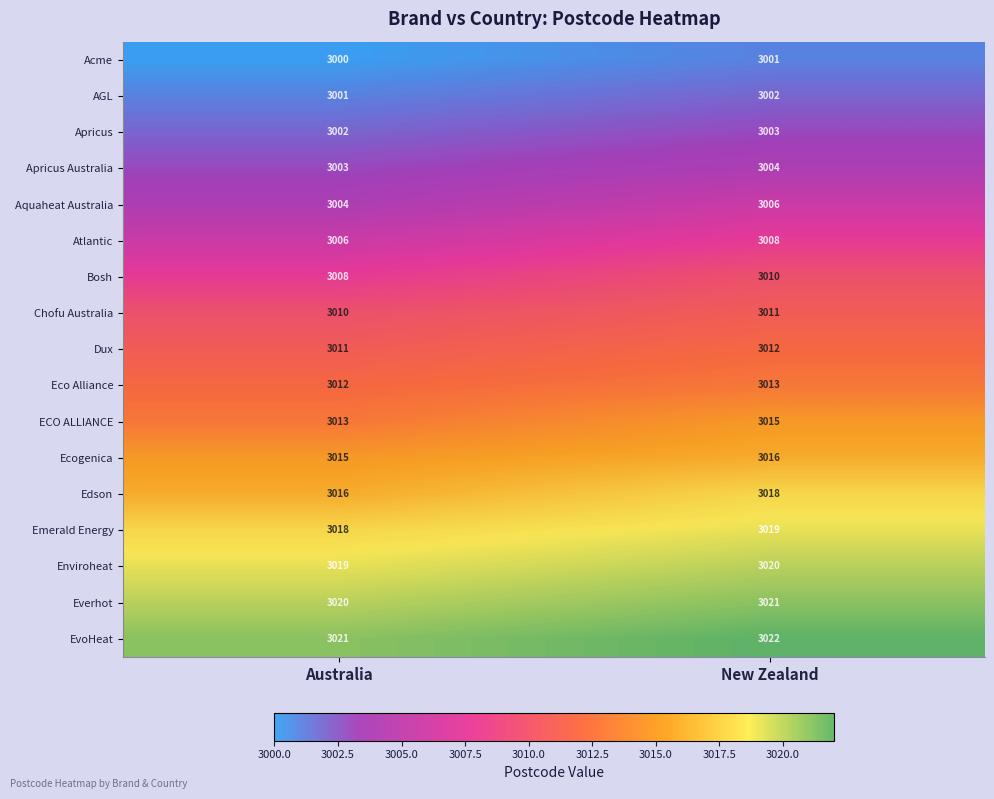

How many distinct data groups are displayed?

17